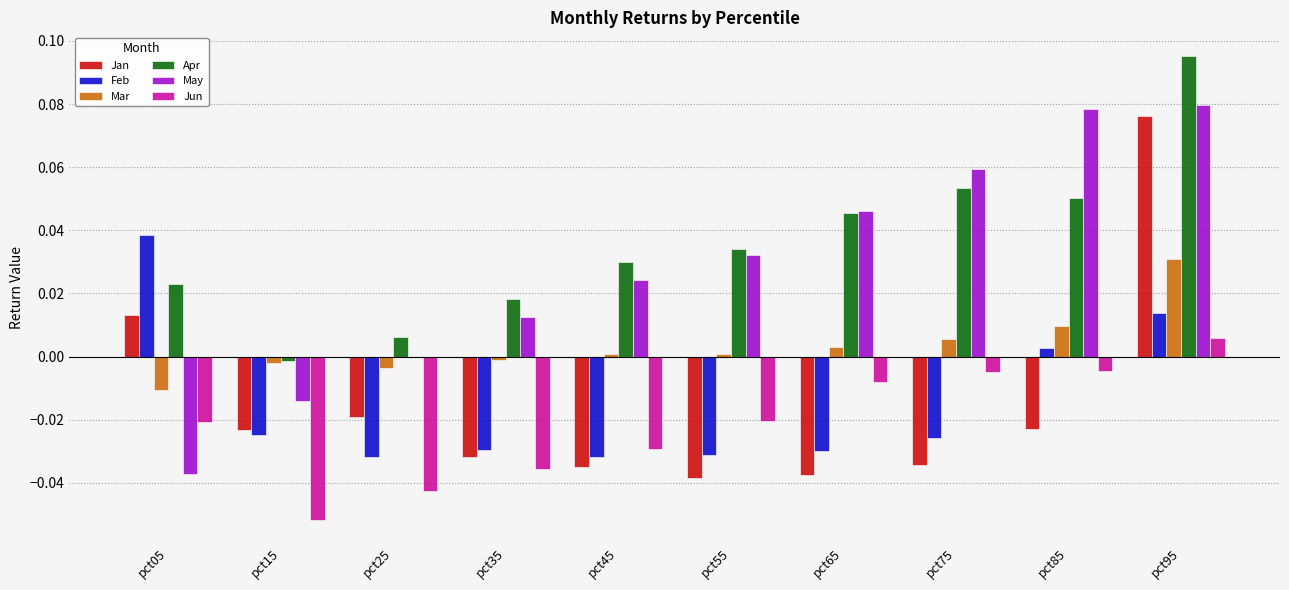

Which series has the largest total across all categories?

Apr